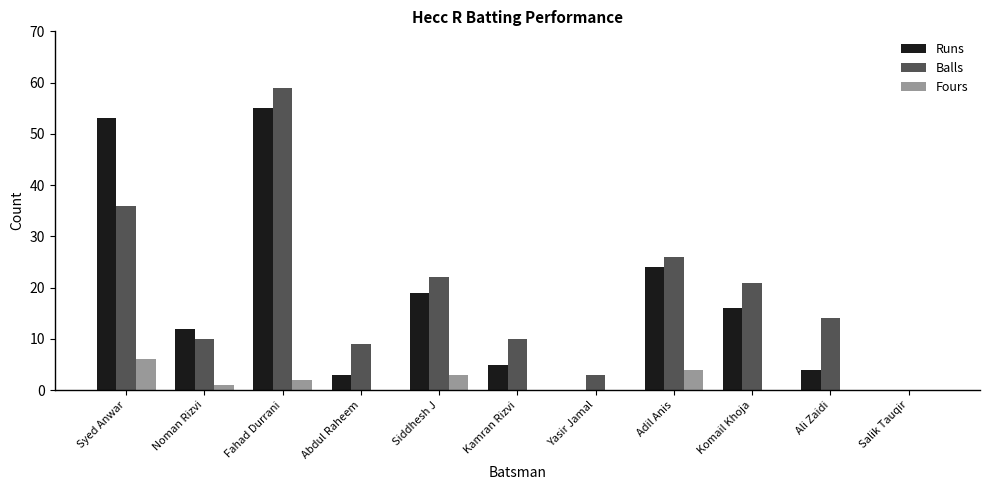

Count the number of data series in this chart.

3